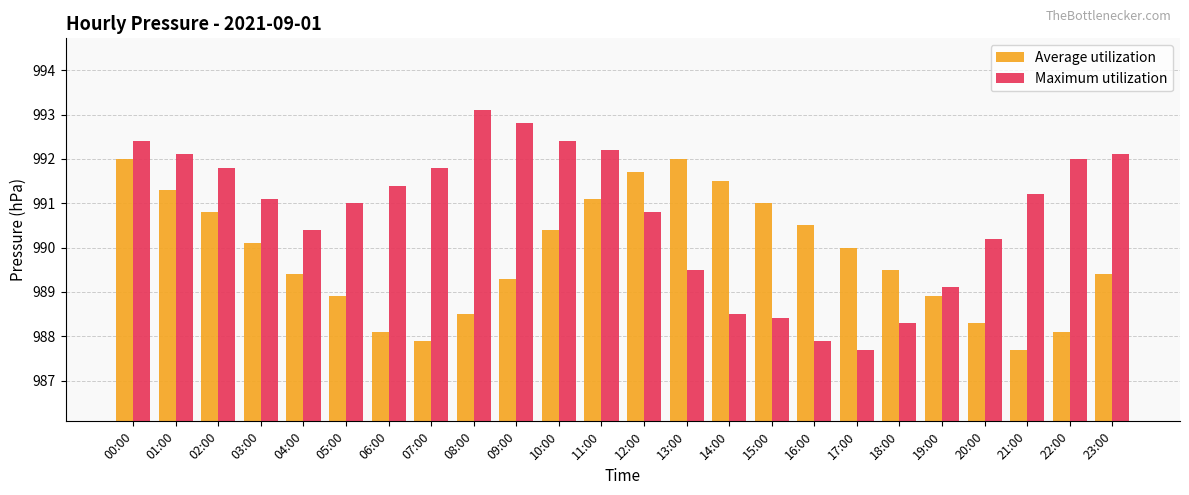

What is the sum of all Maximum utilization values?

23778.2